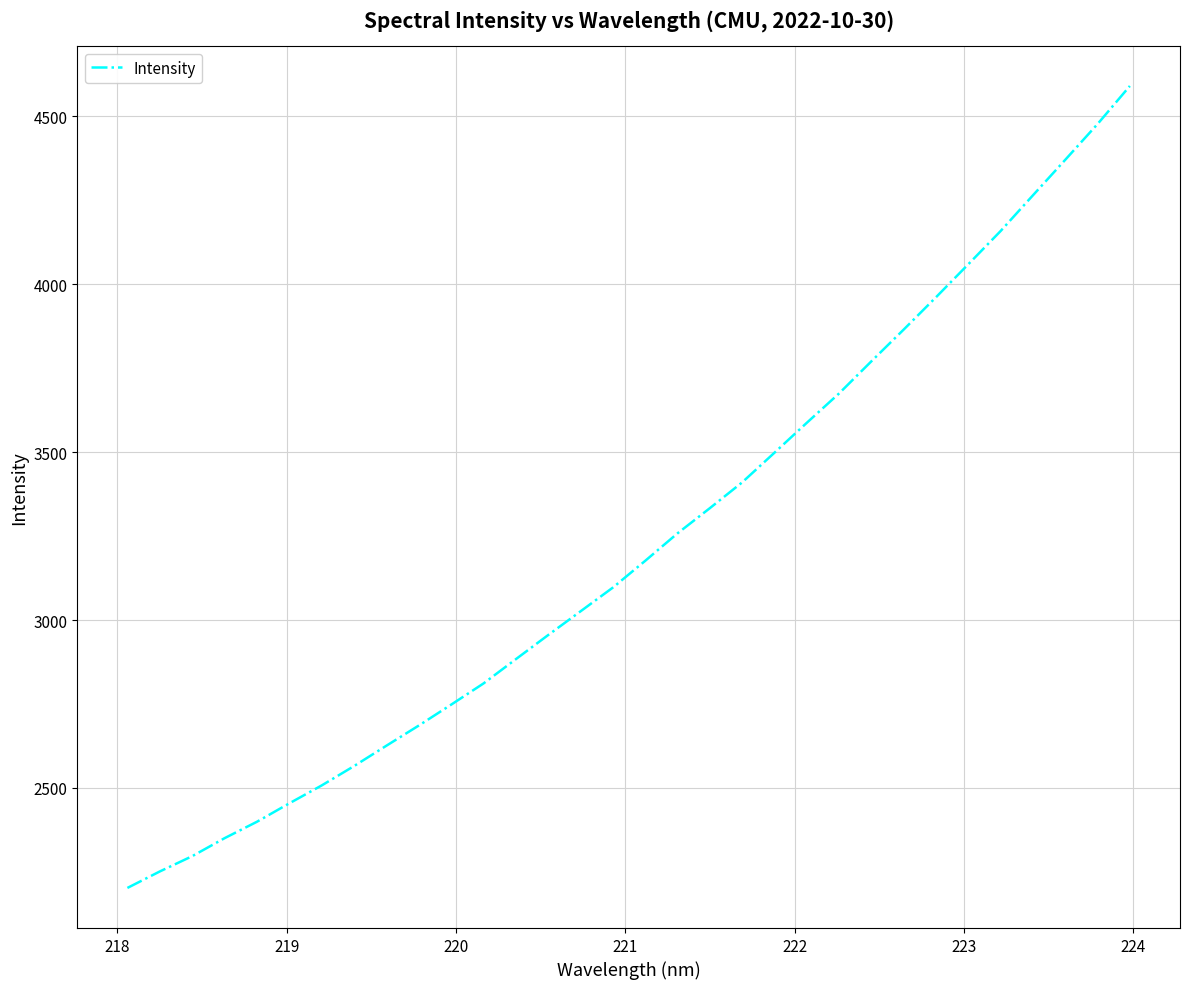

What is the maximum value shown in the chart?

4590.1